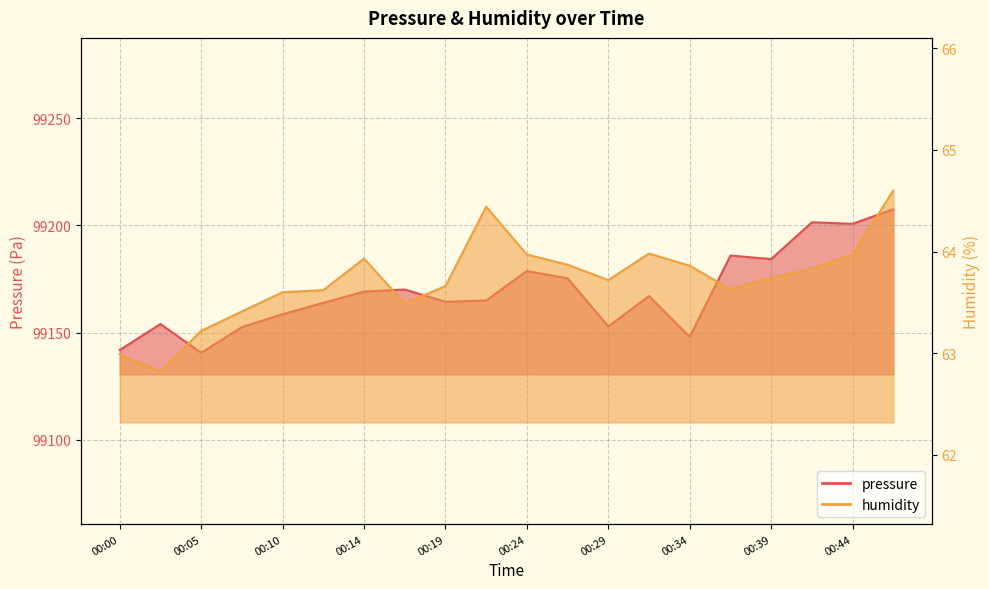

True or false: humidity has a value of 95.9 at 00:36.

False